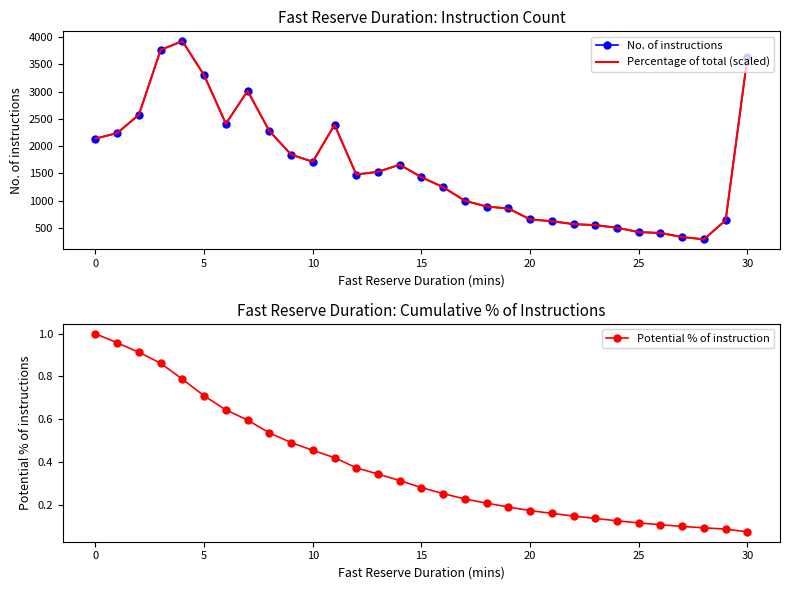

Which series has the largest total across all categories?

No. of instructions